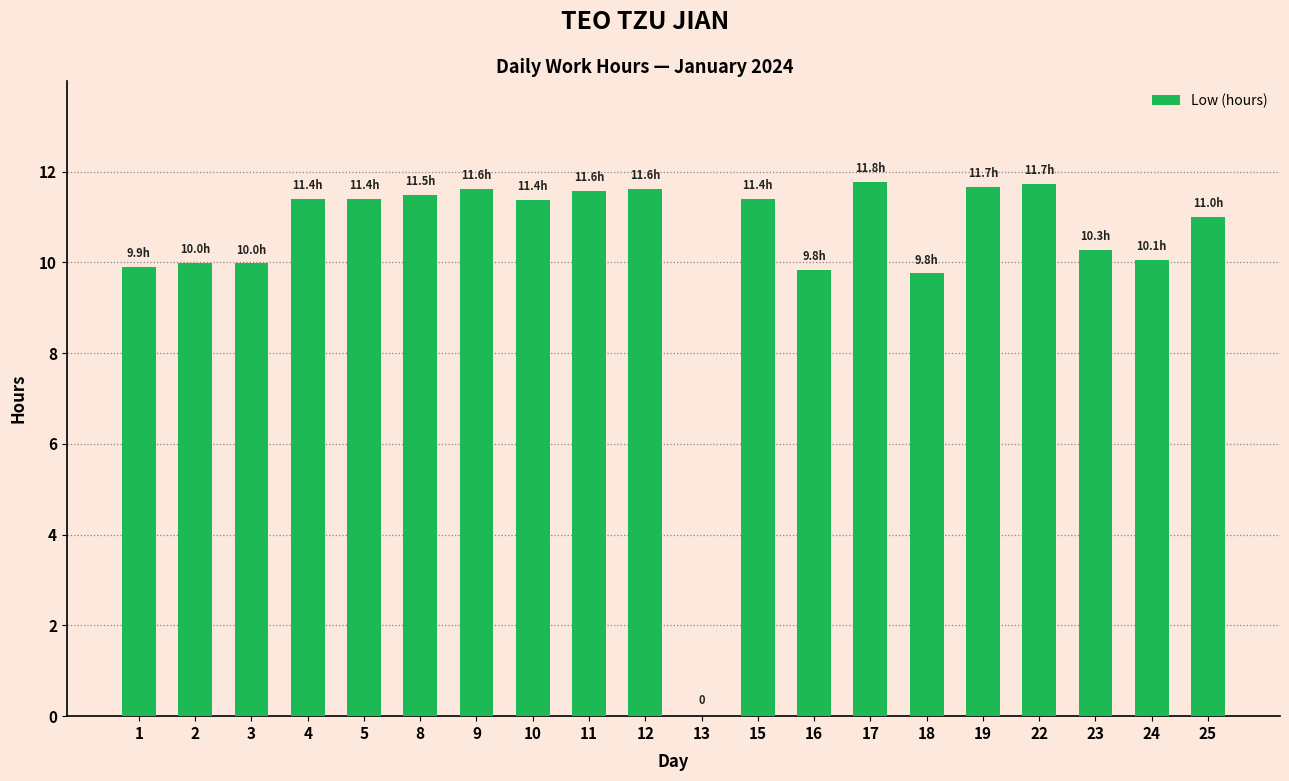

Read the value at 2.

10.0